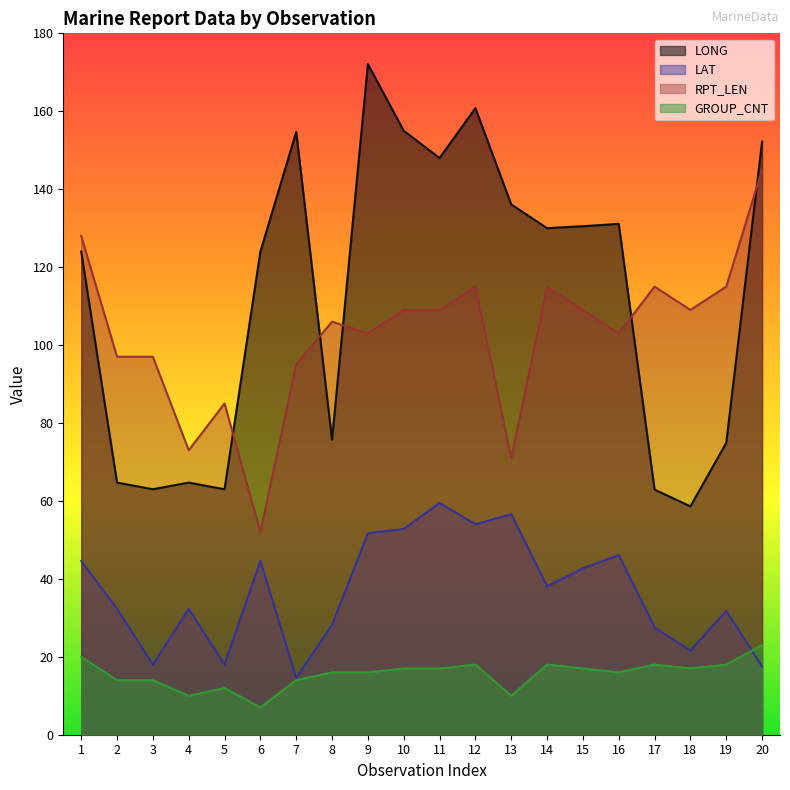

What is the difference between the highest and lowest values at 7?

140.7